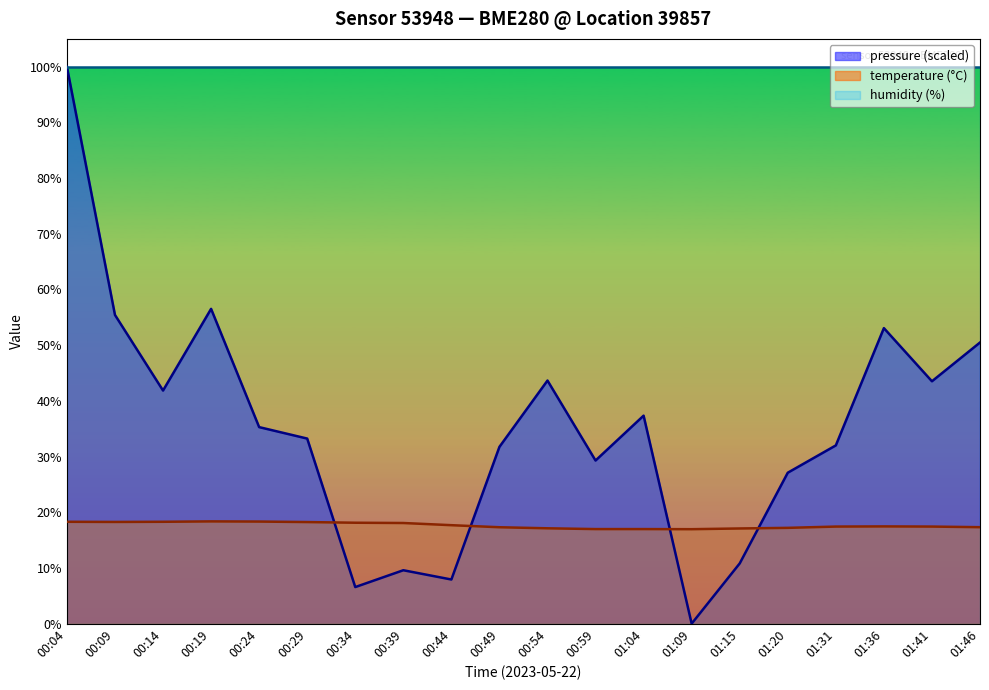

What is the label of the 19th point from the right?

00:09